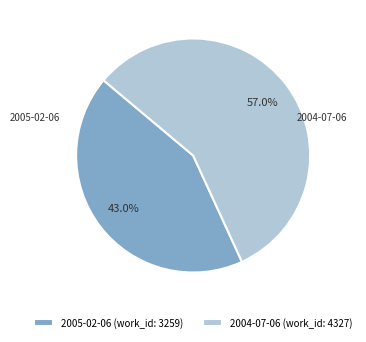

What portion of the pie excludes 2004-07-06?

43.0%